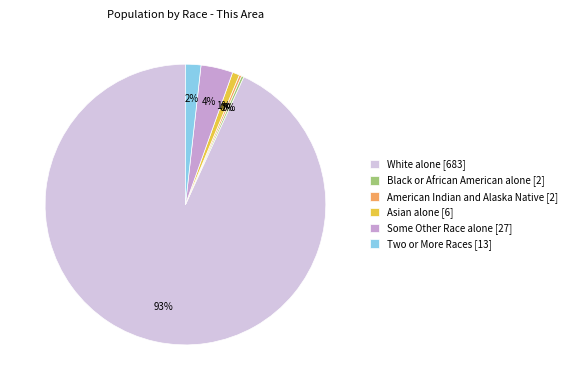

The Some Other Race alone [27] slice represents 10% of the pie. True or false?

False